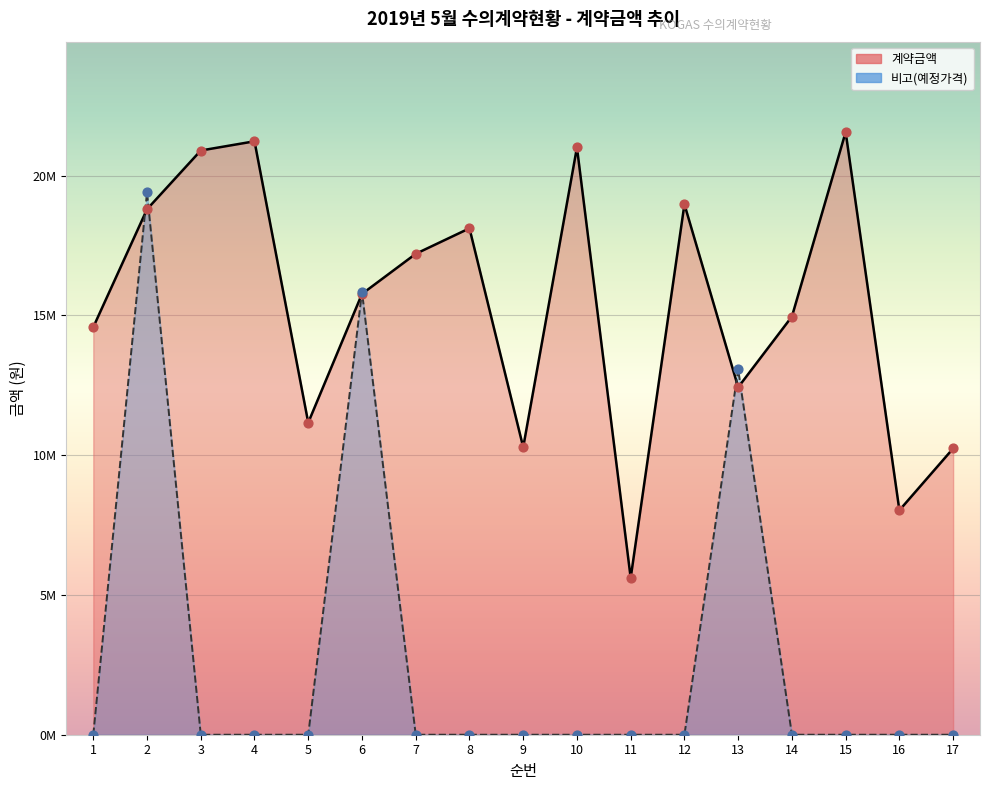

What are all the series names shown in the legend?

계약금액, 비고(예정가격)